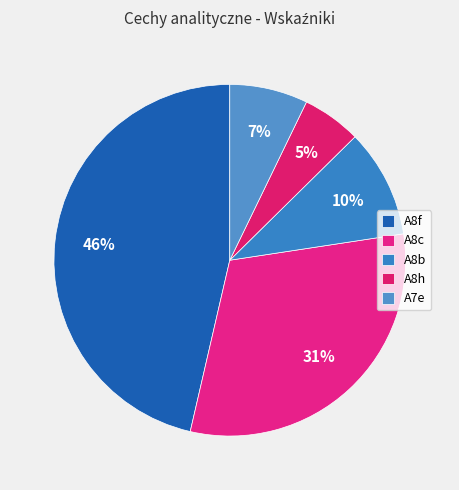

Which slice is the largest?

A8f